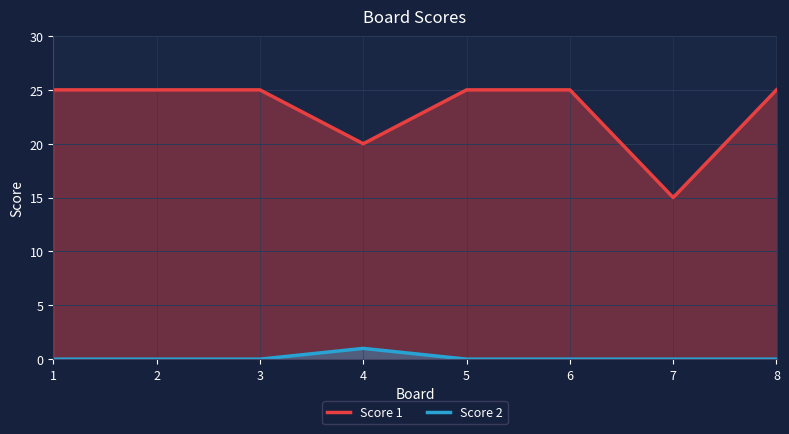

Which series has the largest range (max minus min)?

Score 1